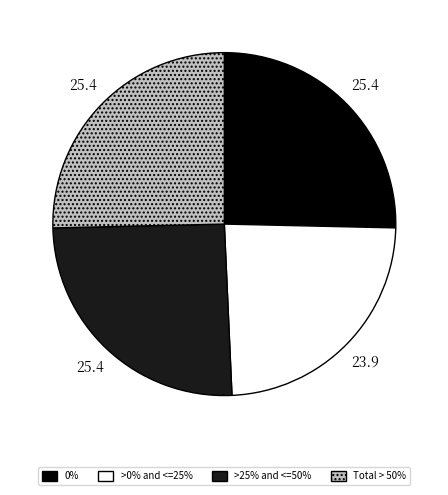

Is there a majority slice in this chart?

No